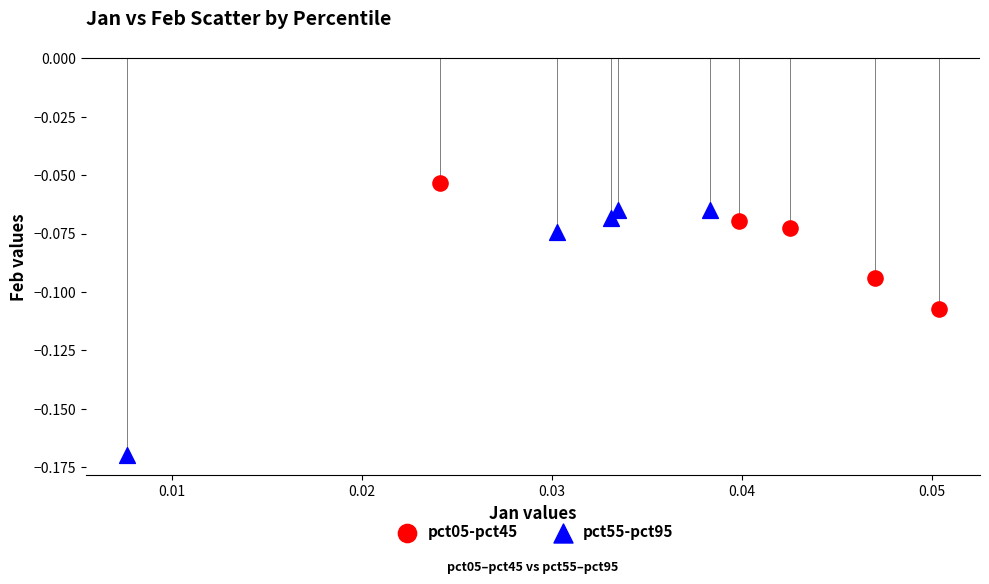

Which series contains the lowest Y value?

pct55-pct95